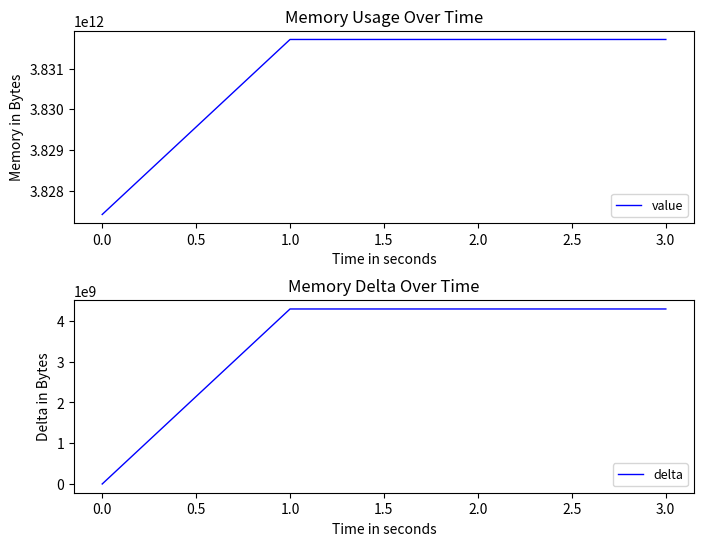

List the series in order of their peak value, lowest first.

delta, value